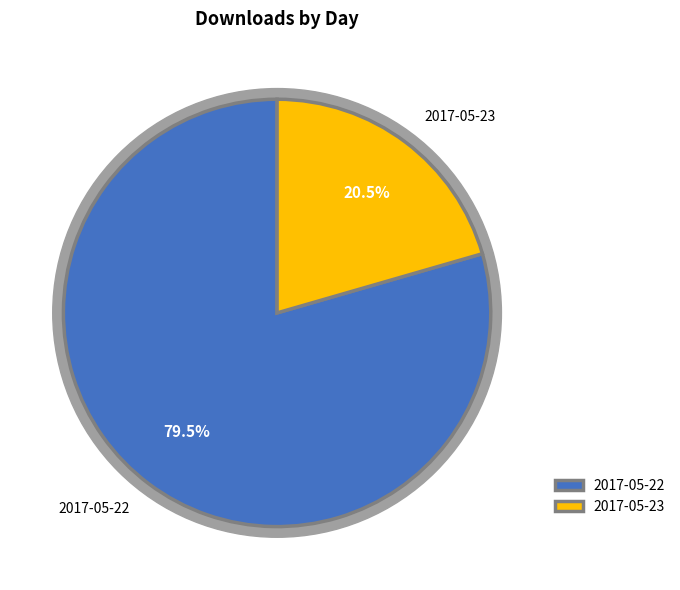

To the nearest percent, what is the difference between the largest and smallest slice percentages?

59%